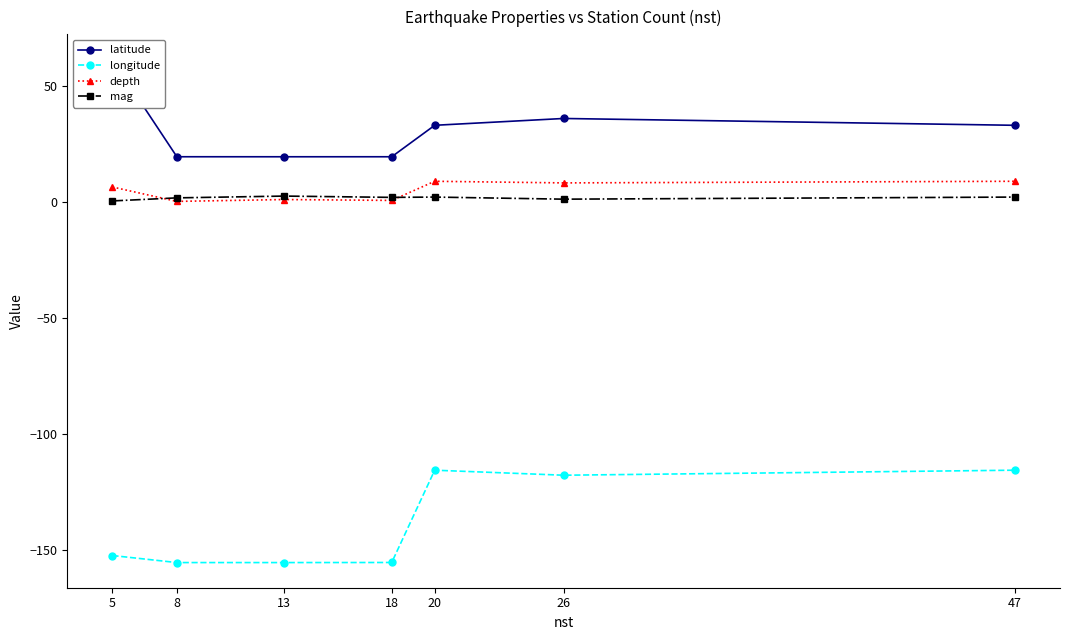

Reading left to right, transcribe all the data shown in this chart.

latitude: 5=61.3	8=19.4	13=19.4	18=19.4	20=32.9	26=35.9	47=32.9
longitude: 5=-152.3	8=-155.3	13=-155.3	18=-155.3	20=-115.5	26=-117.7	47=-115.5
depth: 5=6.4	8=0.2	13=1.0	18=0.6	20=8.8	26=8.1	47=8.8
mag: 5=0.4	8=1.7	13=2.5	18=1.9	20=2.0	26=1.1	47=2.0